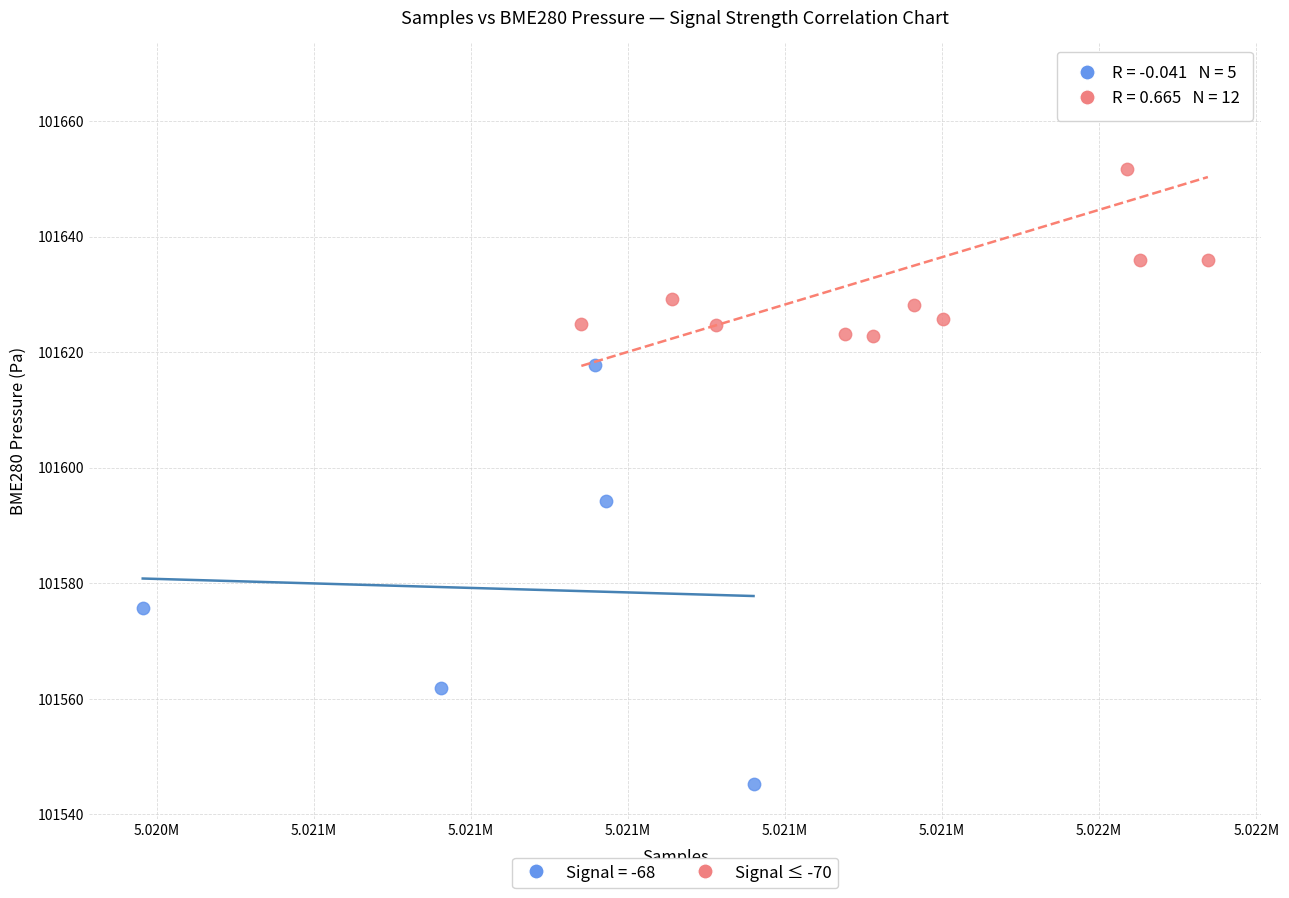

Which series has the largest Y range (max minus min)?

Signal = -68